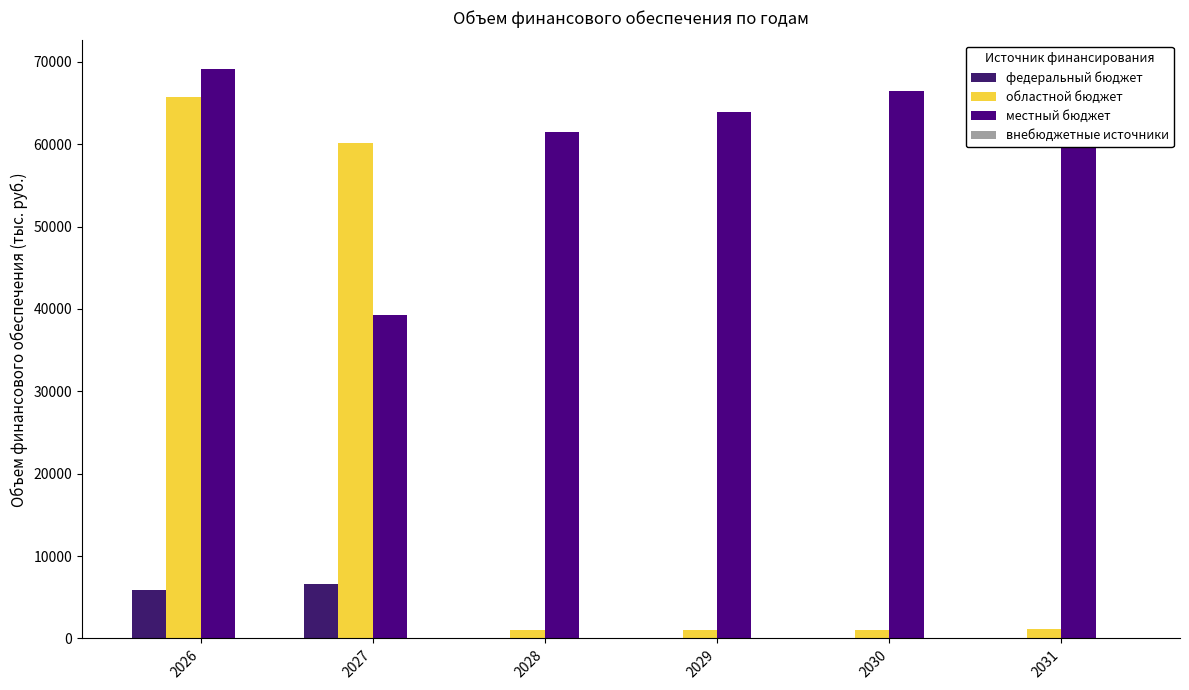

Rank the series at 2030 from lowest to highest value.

федеральный бюджет, внебюджетные источники, областной бюджет, местный бюджет